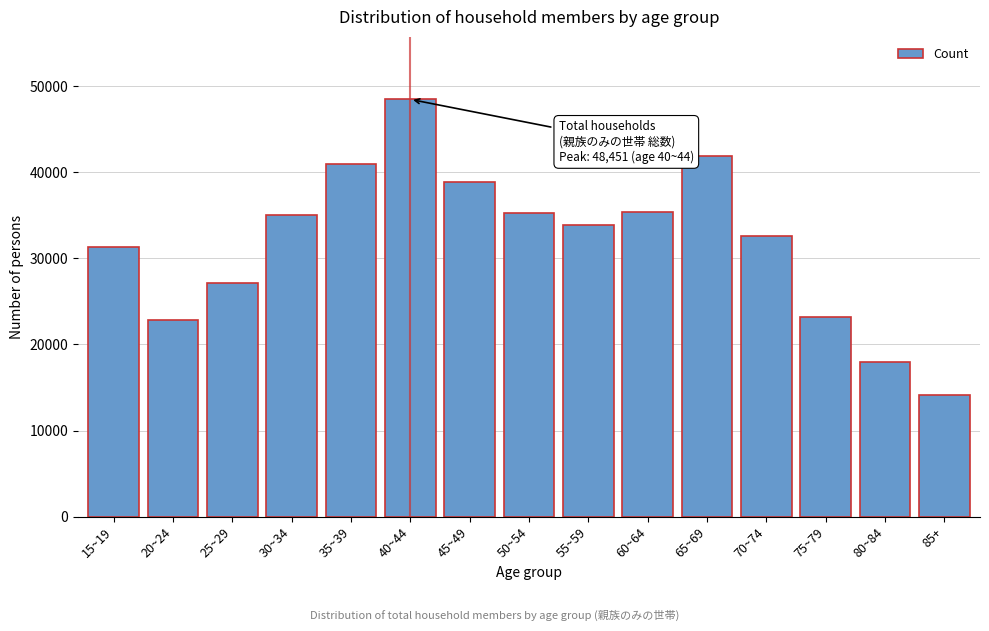

Is it true that the value at 60~64 is 35380?

True